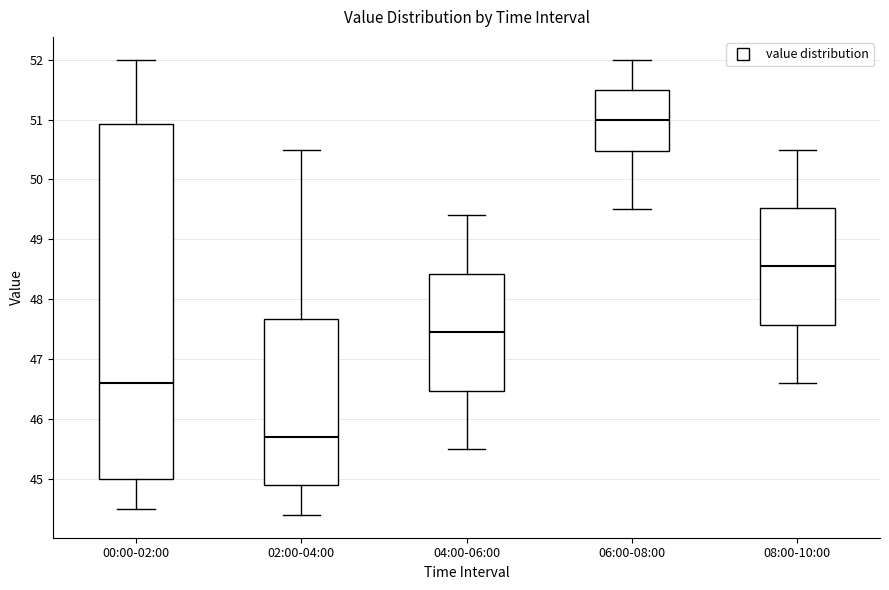

Comparing the boxes themselves (not the whiskers), which one is the tallest?

00:00-02:00